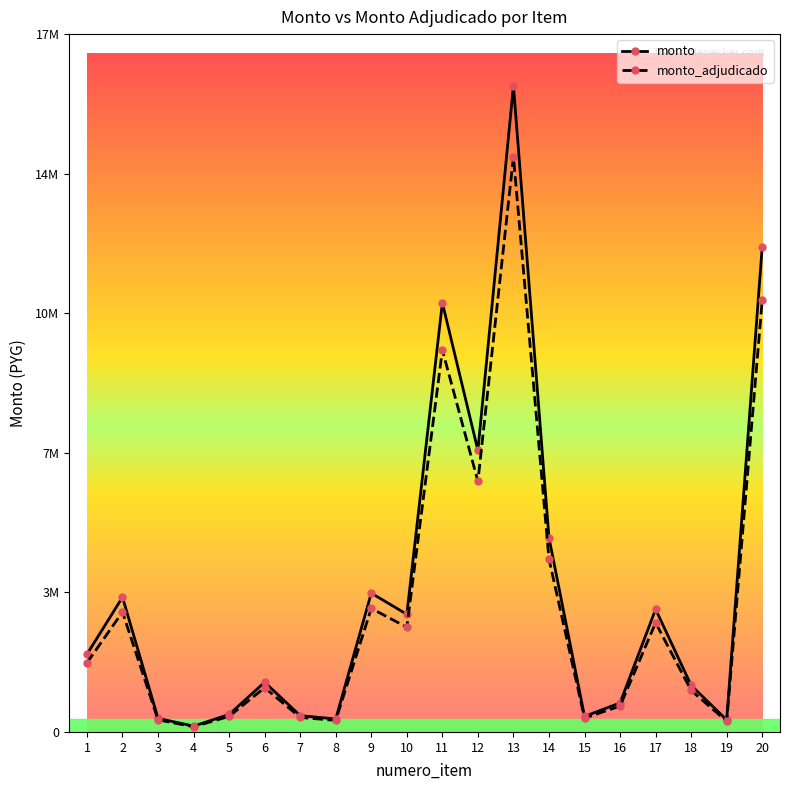

Read the monto_adjudicado value at 7.

373800